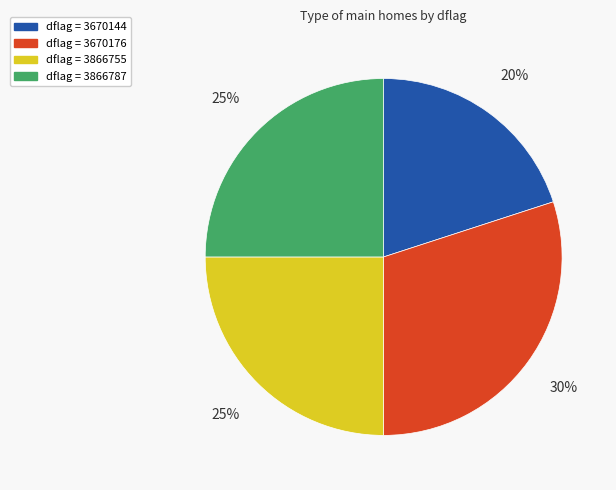

Is there any slice that represents more than half of the pie?

No